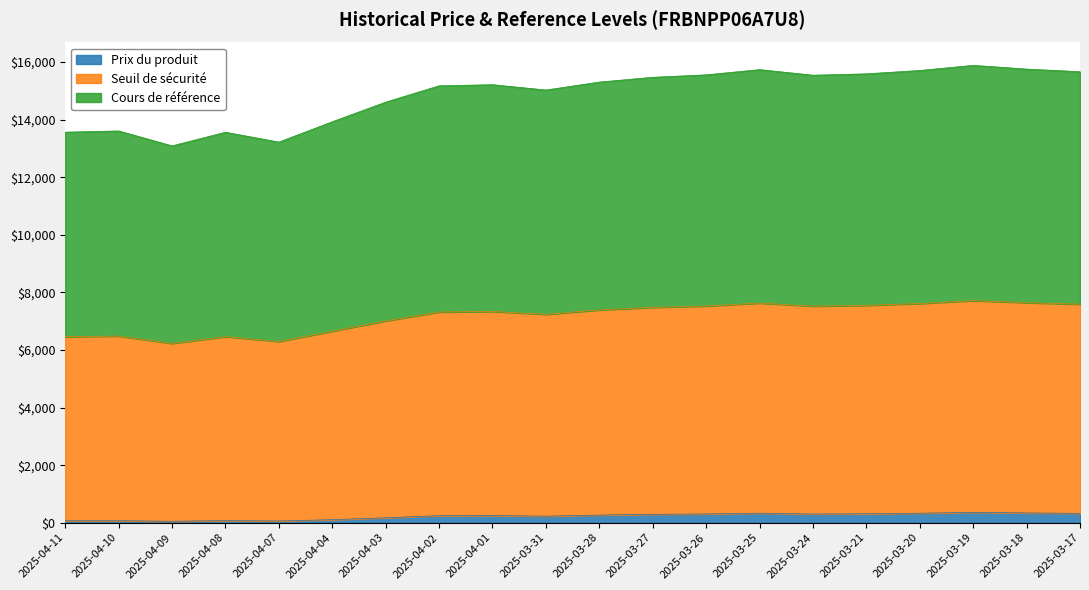

What is the maximum value for Prix du produit?

361.0